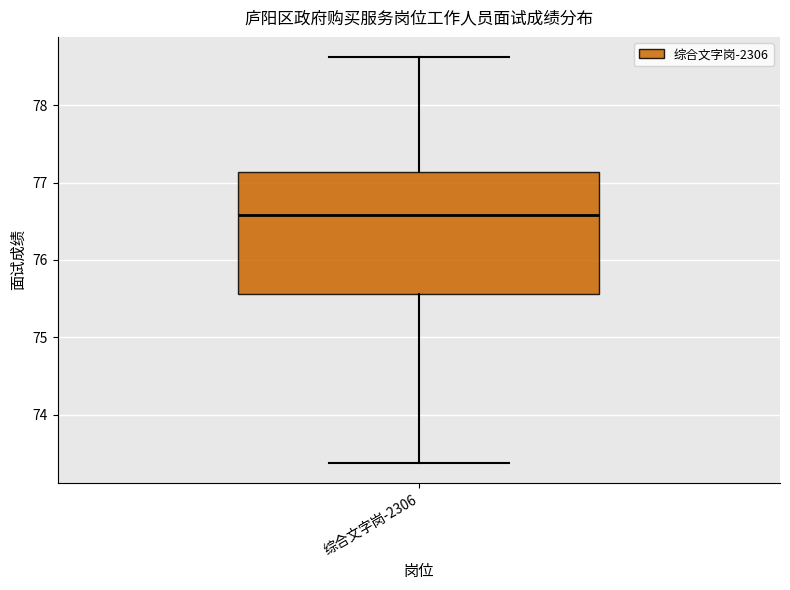

Transcribe this box plot: give where the median line is, the range the box spans, and where the two whiskers end, as read against the y-axis. The values are not printed on the chart, so give them approximately, as read against the axis.

median 76.6, box 75.6 to 77.1, whiskers 73.4 to 78.6